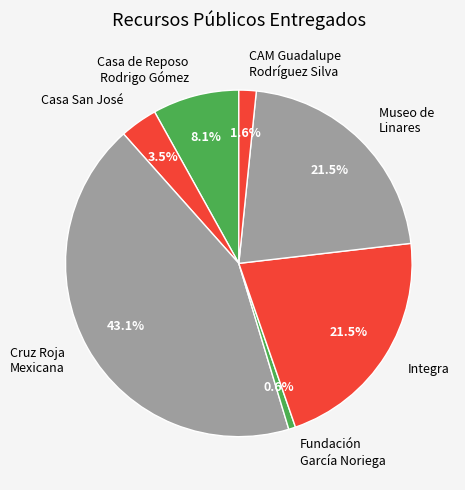

Which has a higher value, Casa San José or Casa de Reposo Rodrigo Gómez?

Casa de Reposo Rodrigo Gómez